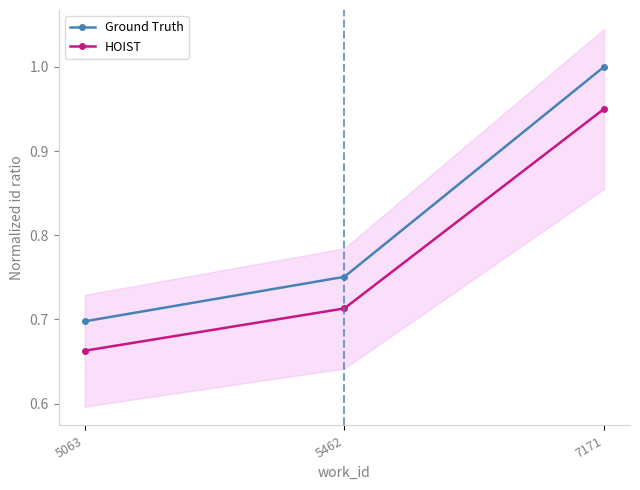

Between 7171 and 5462, which is larger?

7171